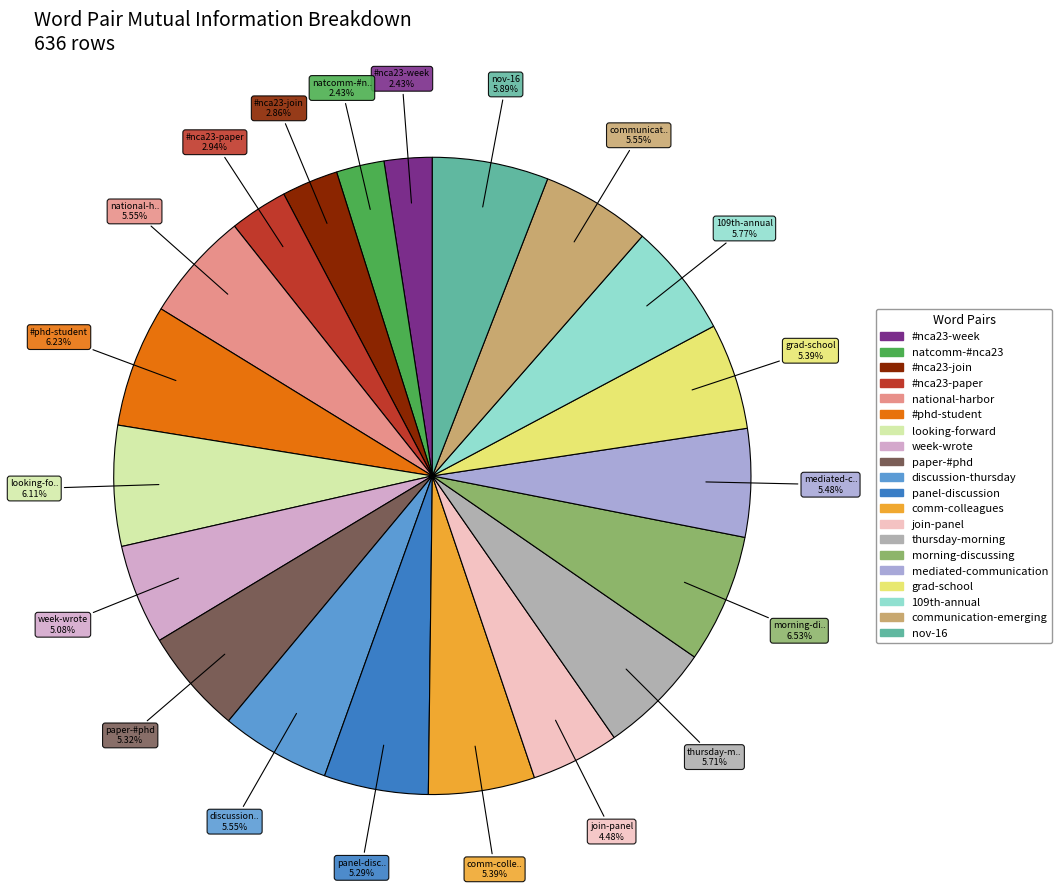

Combined, do paper-#phd and panel-discussion account for over 50%?

No